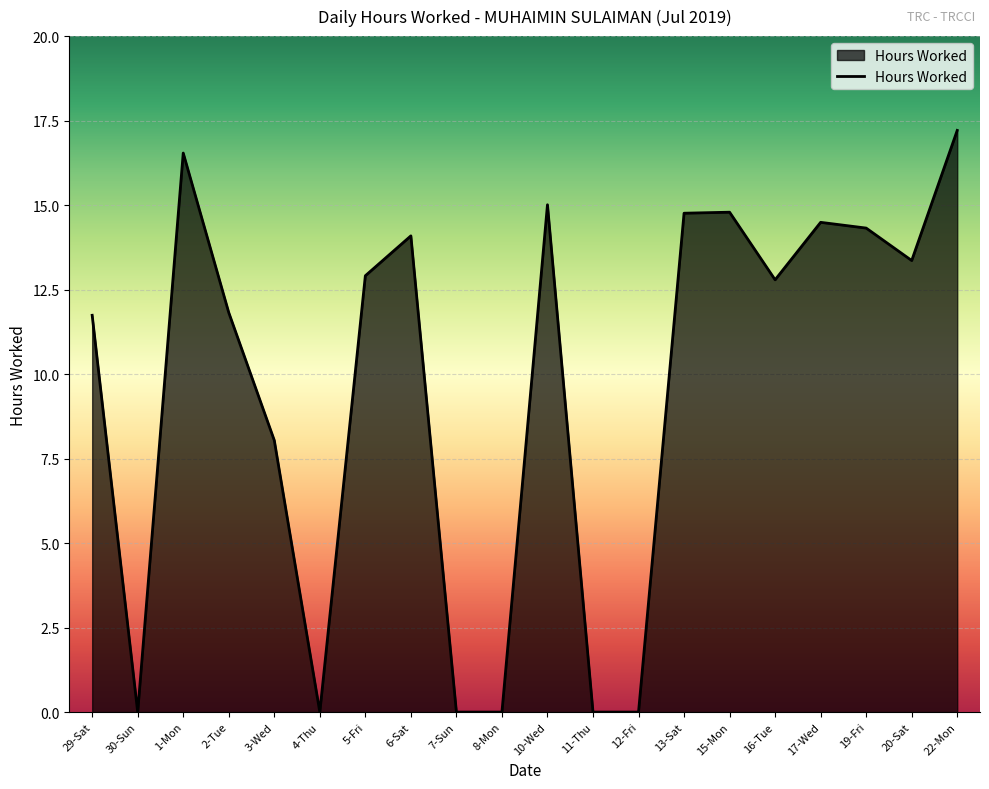

Is it true that the value at 6-Sat is 23.7?

False